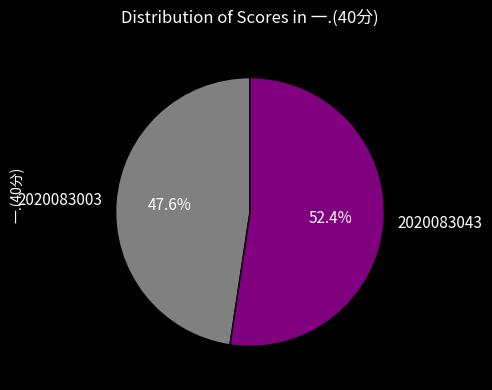

Approximately how many times larger is the value at 2020083003 compared to 2020083043?

0.9